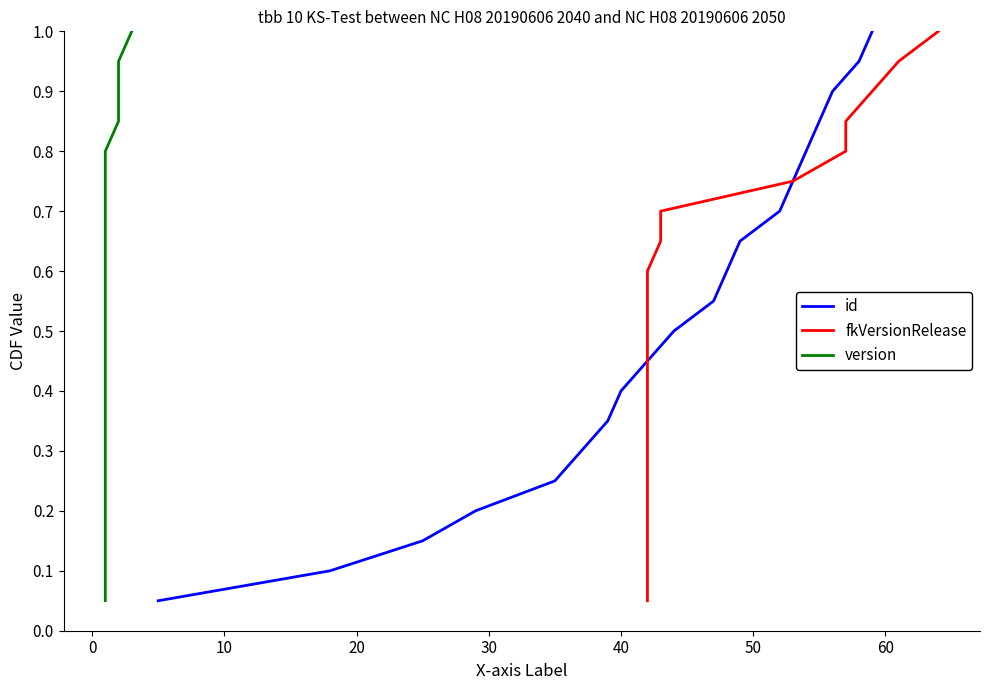

What are all the series names shown in the legend?

id, fkVersionRelease, version